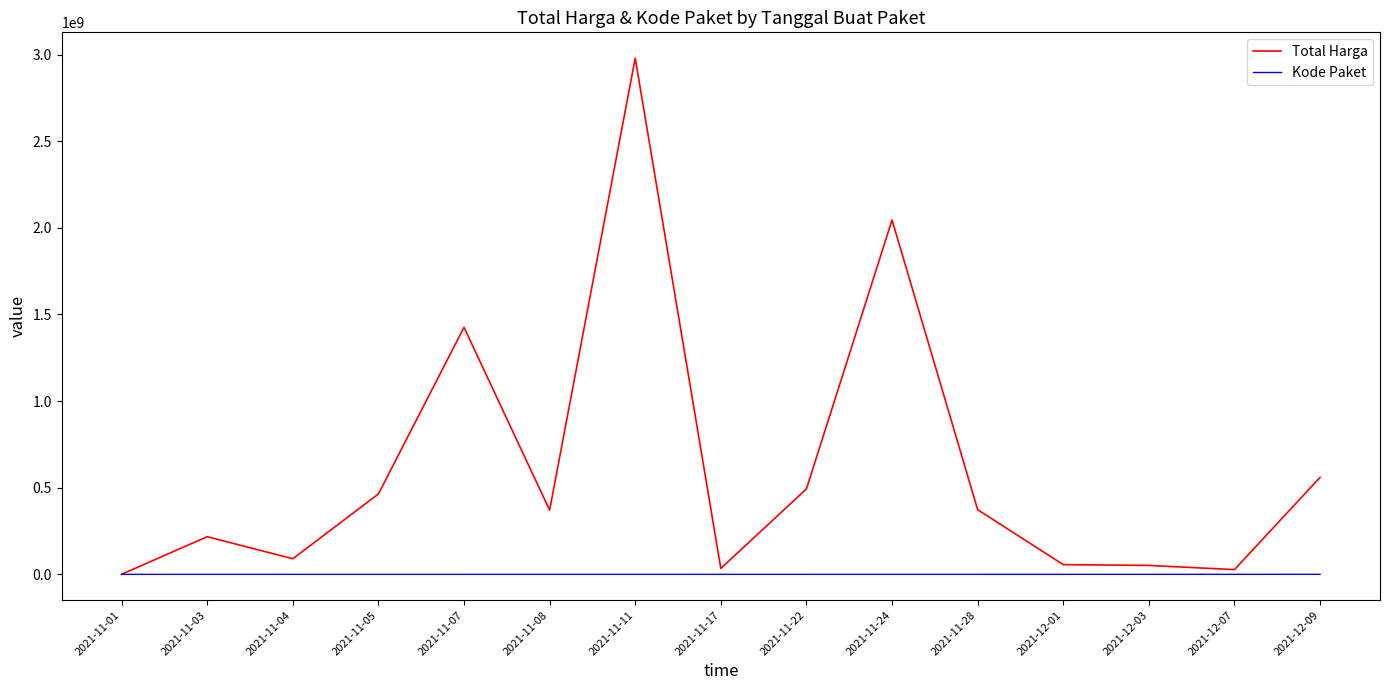

What is the maximum value for Total Harga?

2979433240